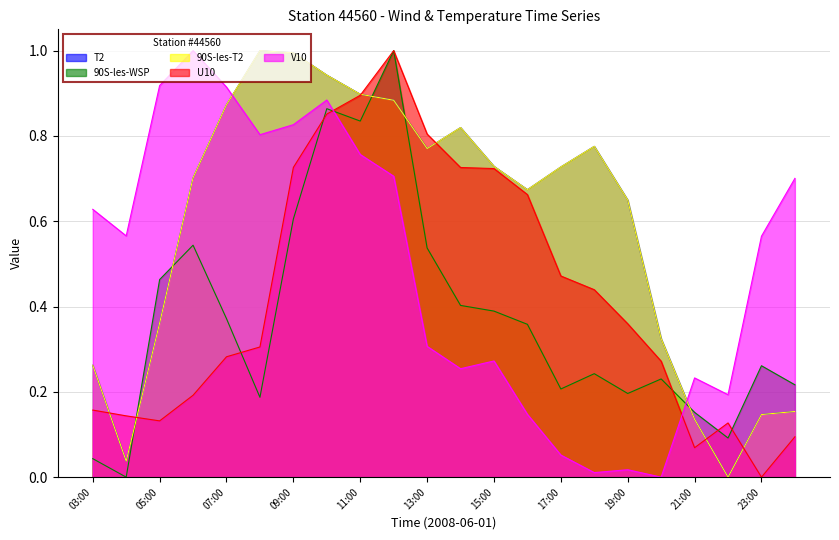

Where is U10 nearest to the value 0?

23:00